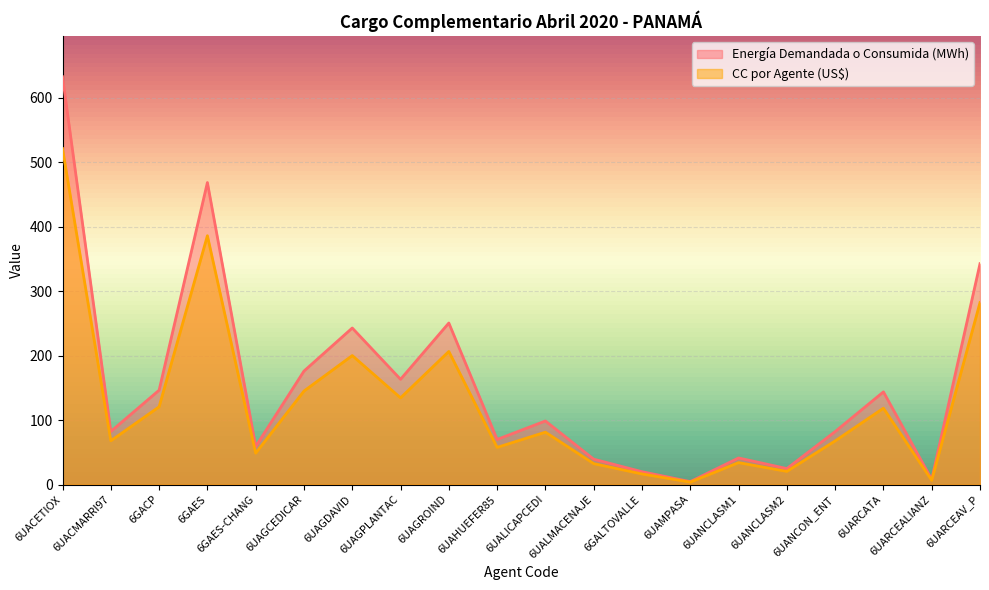

What position from the left is 6UARCEAV_P?

20